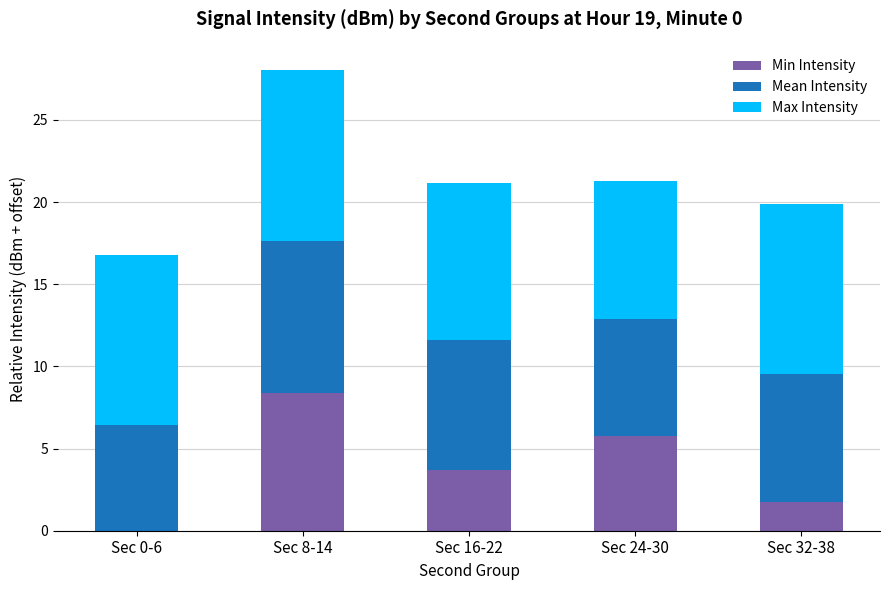

What are all the series names shown in the legend?

Min Intensity, Mean Intensity, Max Intensity